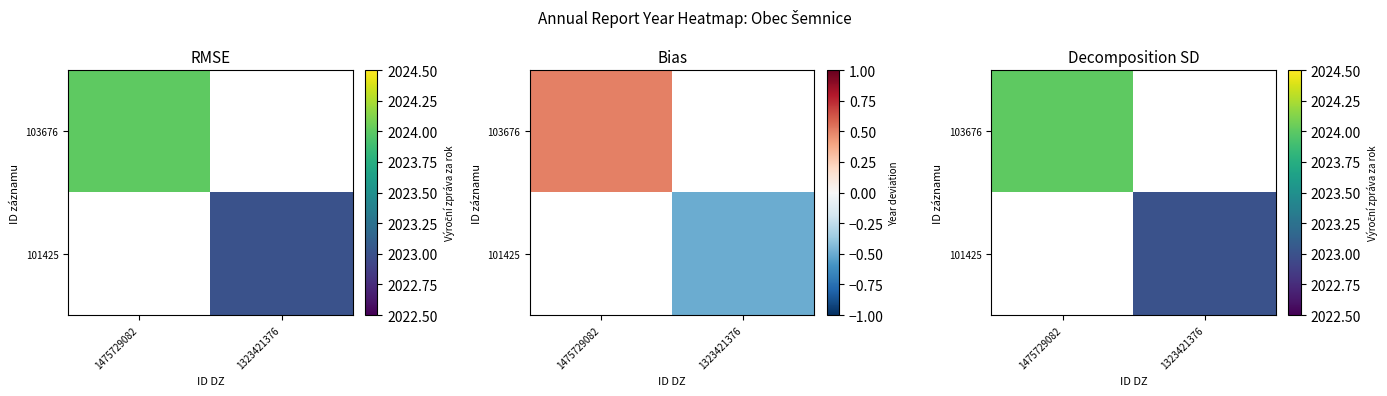

Which series has the widest spread of values?

103676